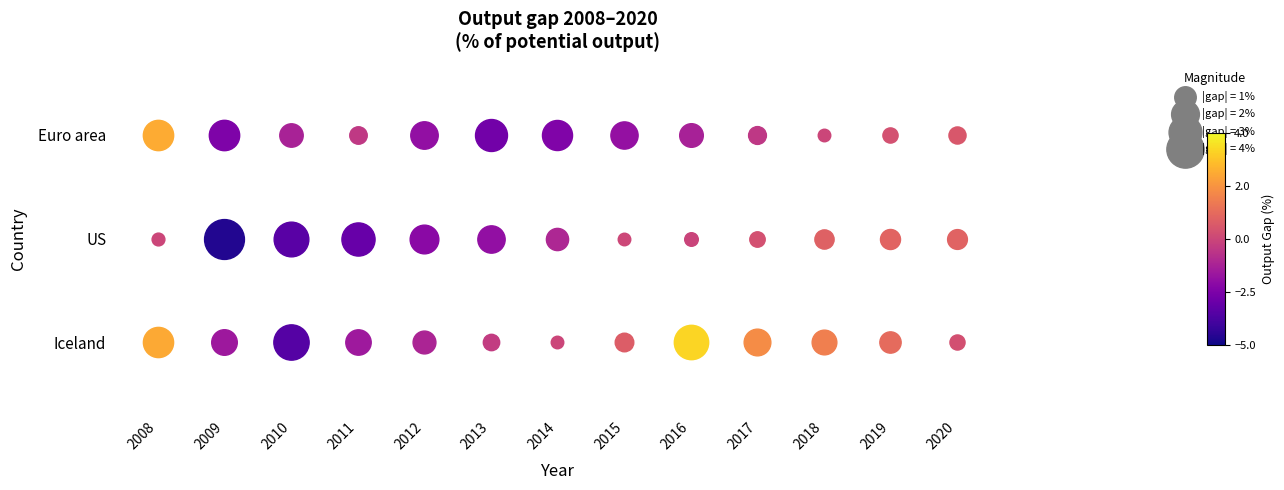

At which label is Iceland closest to 0?

2014